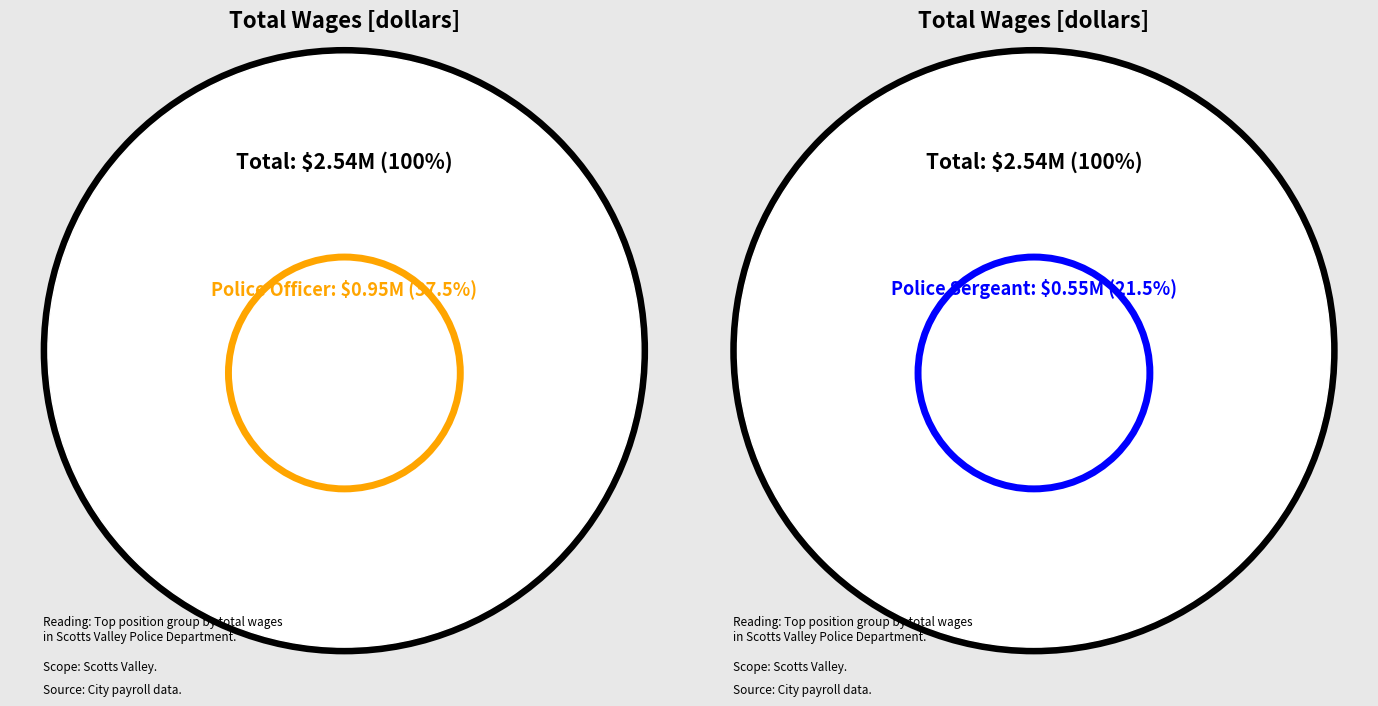

The Police Sergeant slice represents 28% of the pie. True or false?

False